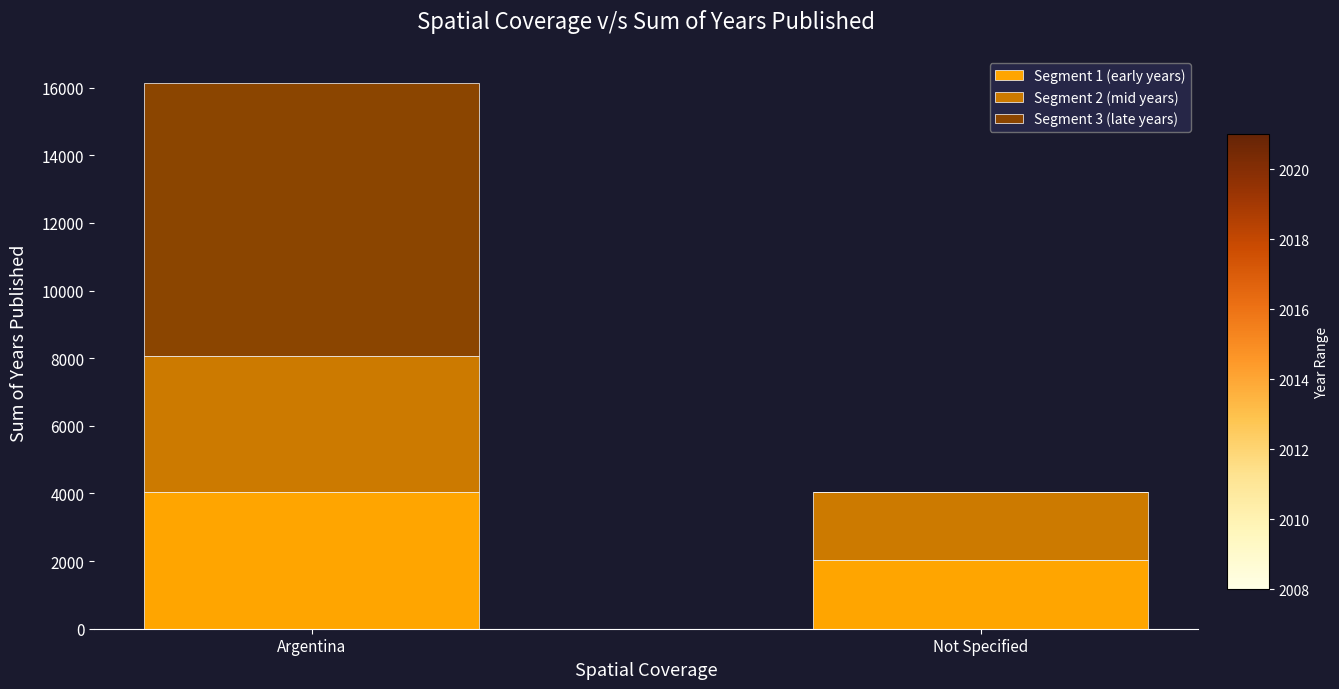

Reading right to left, transcribe the values for Segment 1 (early years).

Not Specified=2021	Argentina=4029